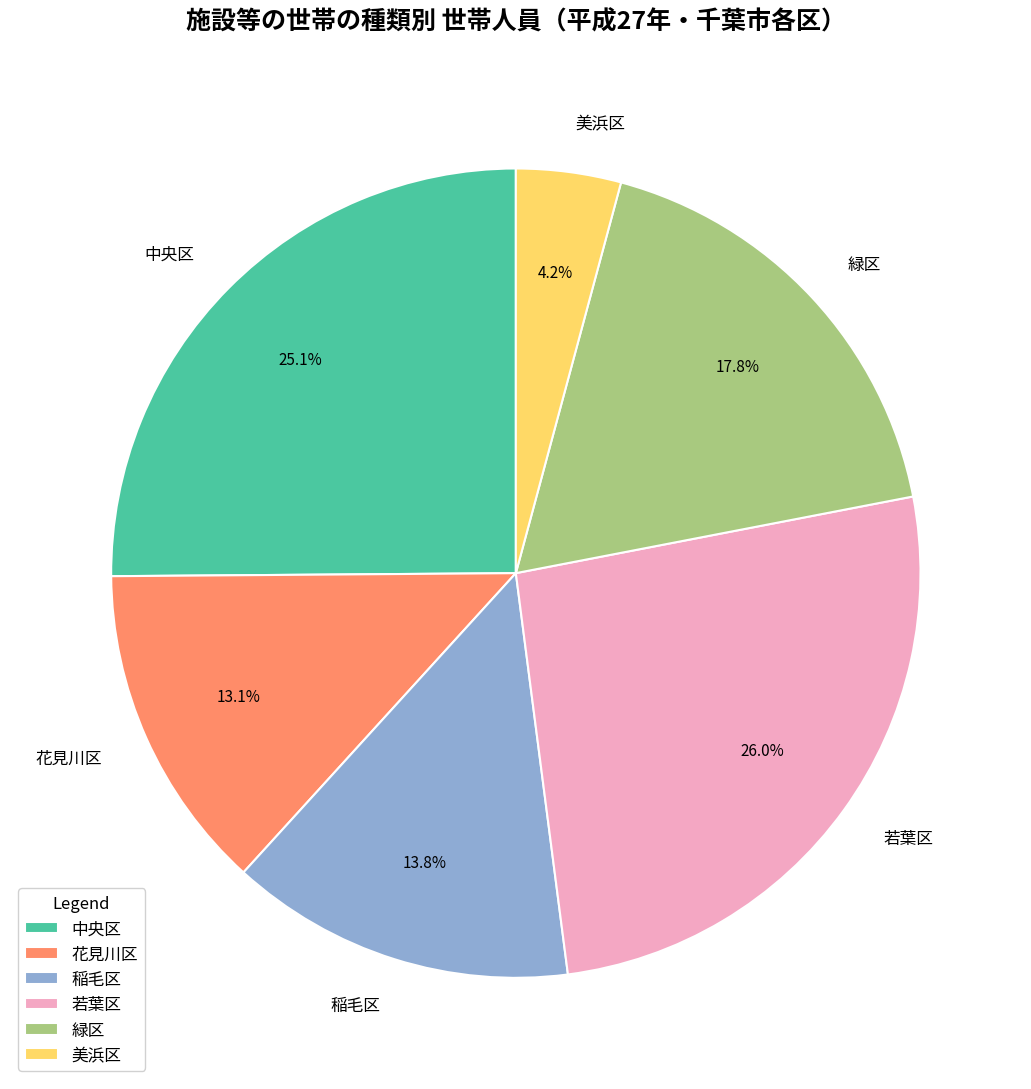

How many segments does this pie chart have?

6